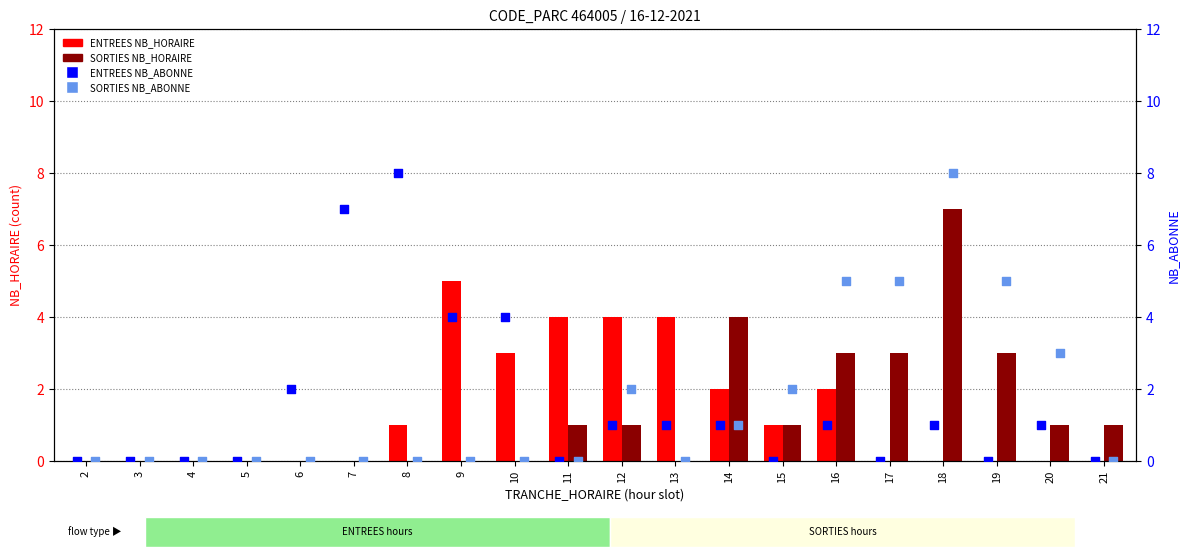

Which series has the largest total across all categories?

ENTREES NB_ABONNE